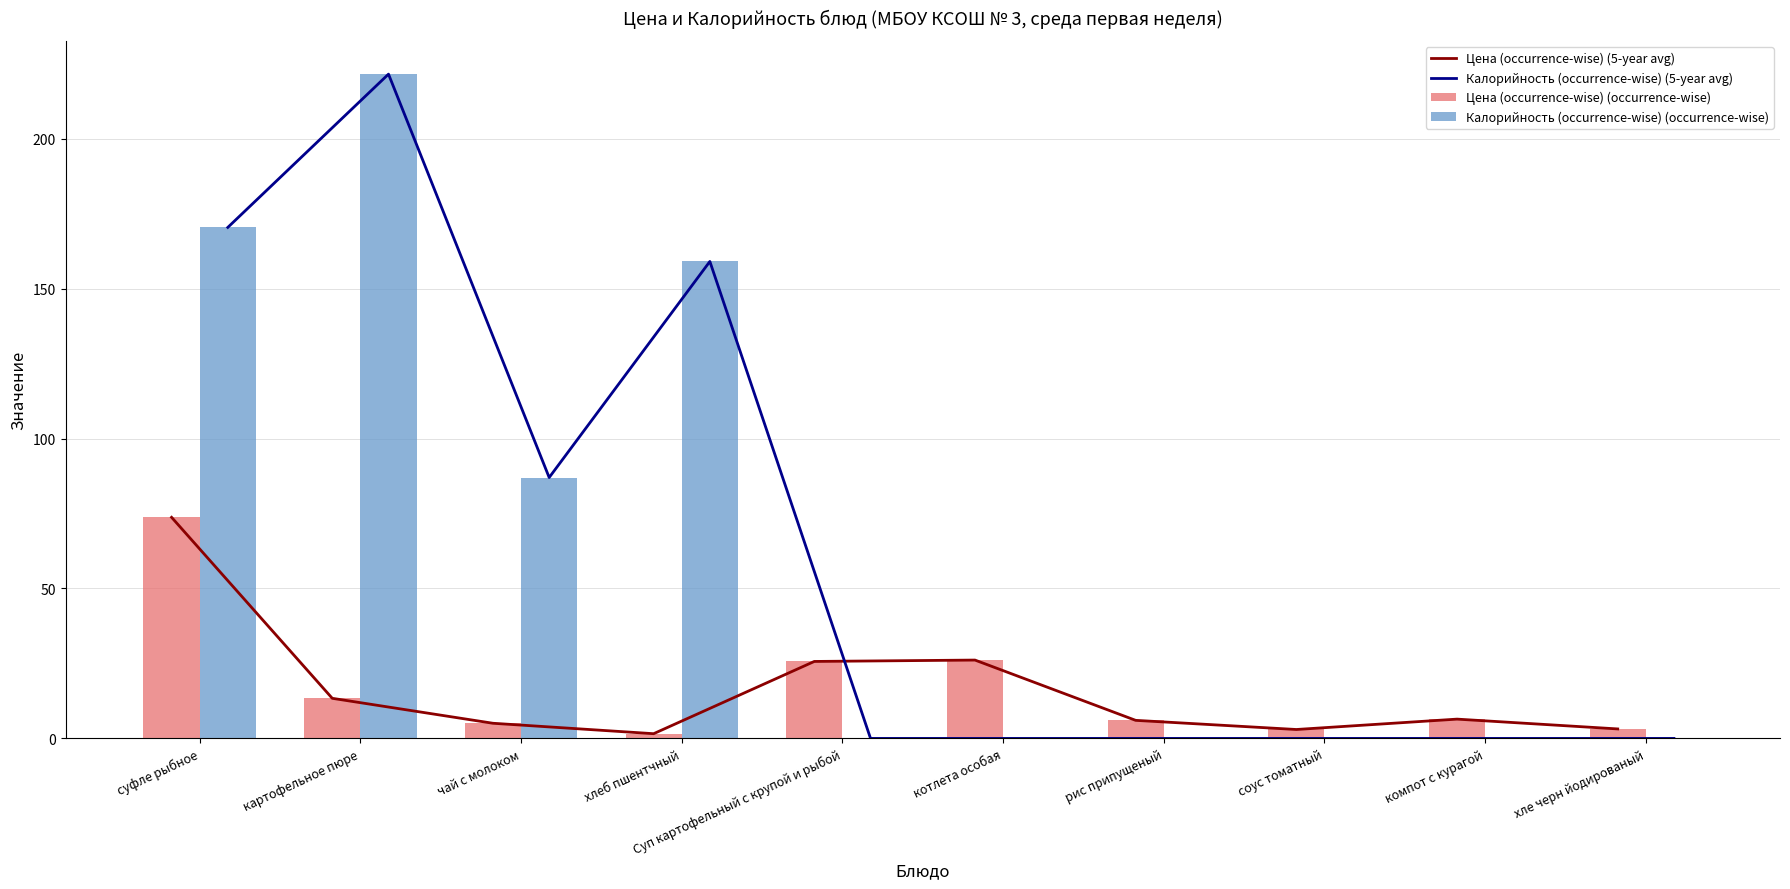

List the labels in order of Калорийность (occurrence-wise) (5-year avg) value, largest first.

картофельное пюре, суфле рыбное, хлеб пшентчный, чай с молоком, Суп картофельный с крупой и рыбой, котлета особая, рис припущеный, соус томатный, компот с курагой, хле черн йодированый